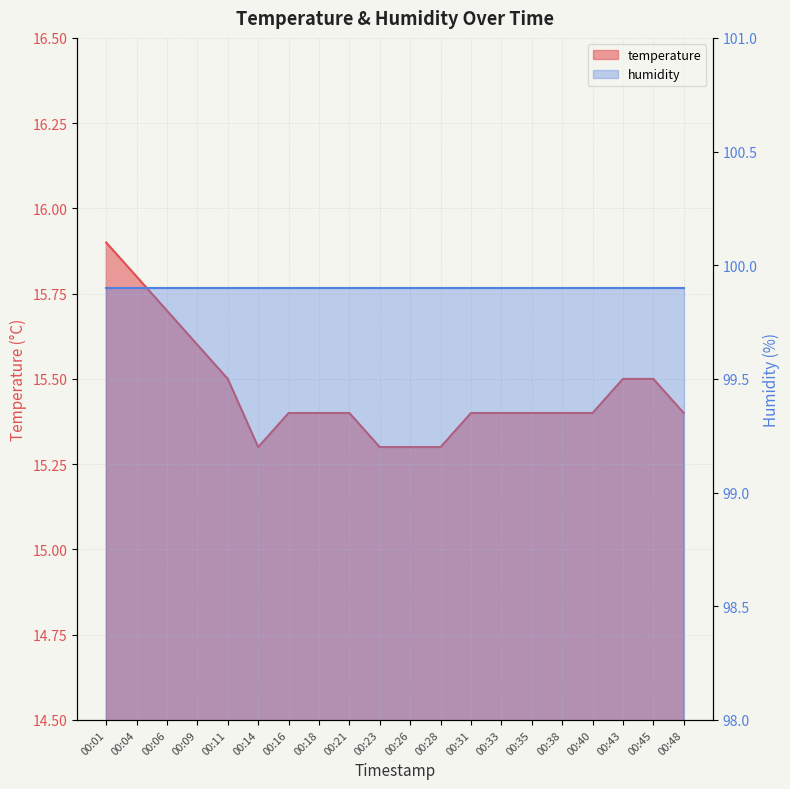

How many points are lower than both their immediate neighbors (excluding endpoints)?

1